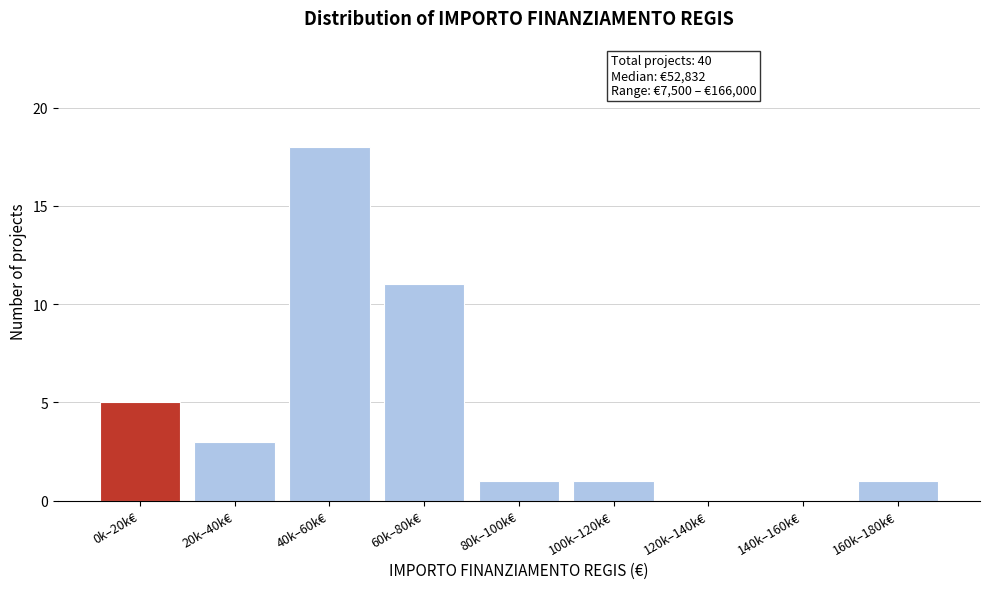

Reading left to right, what are all the values shown in this chart?

0k–20k€=5	20k–40k€=3	40k–60k€=18	60k–80k€=11	80k–100k€=1	100k–120k€=1	120k–140k€=0	140k–160k€=0	160k–180k€=1